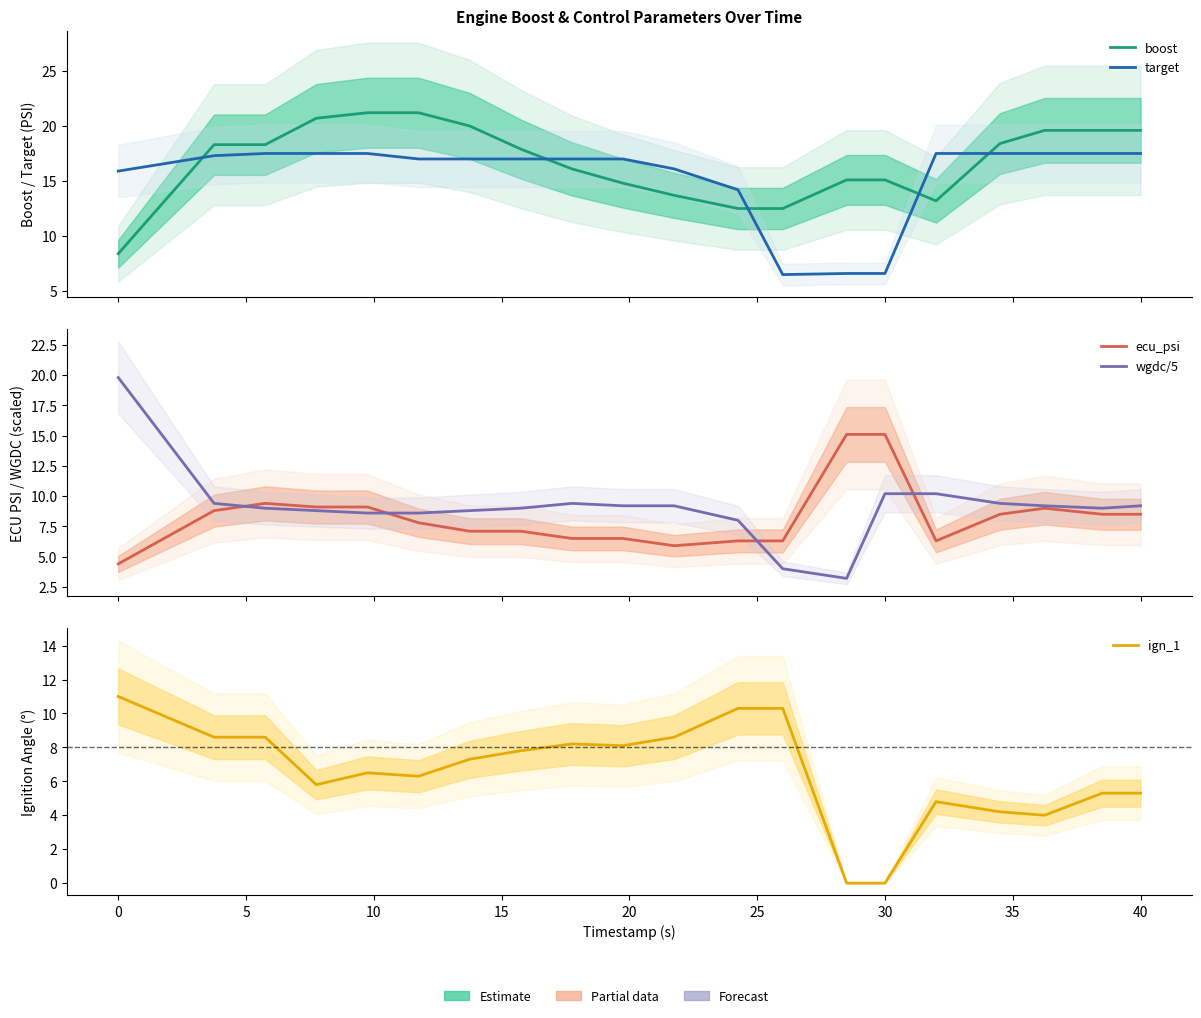

What are all the series names shown in the legend?

boost, target, ecu_psi, wgdc/5, ign_1